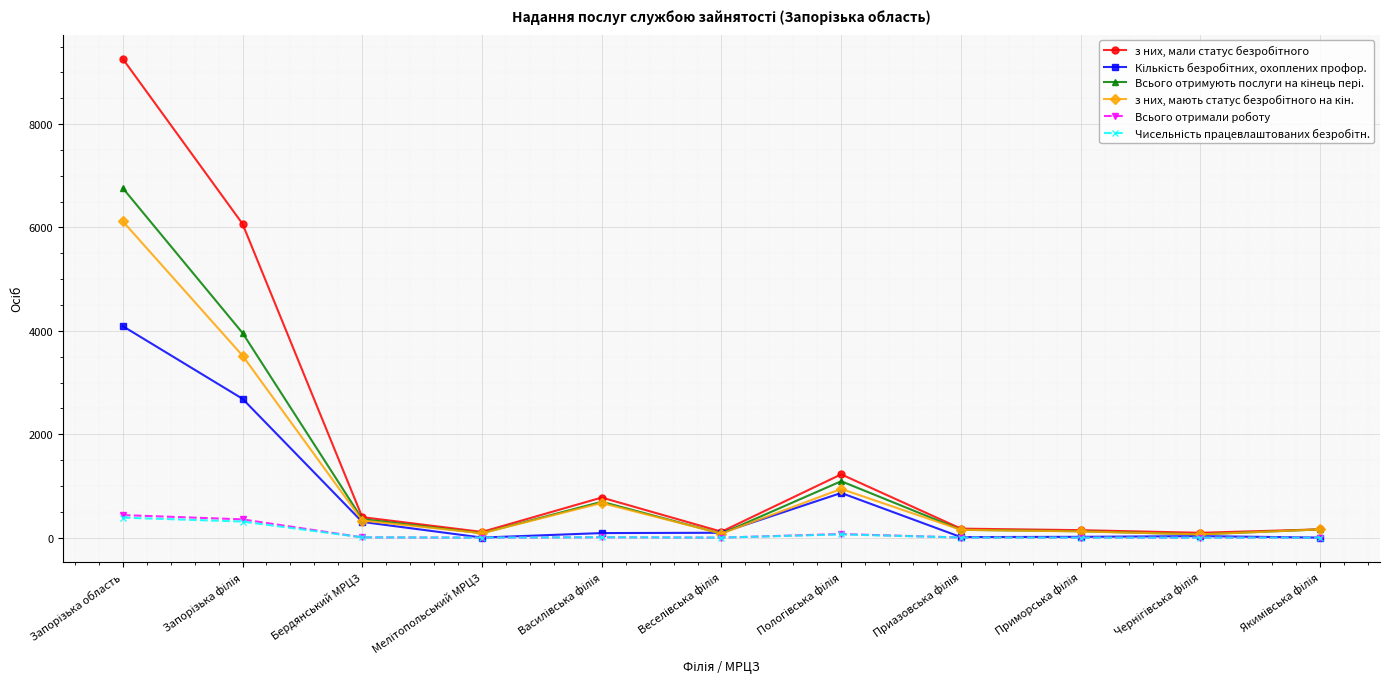

What is the greatest value displayed?

9262